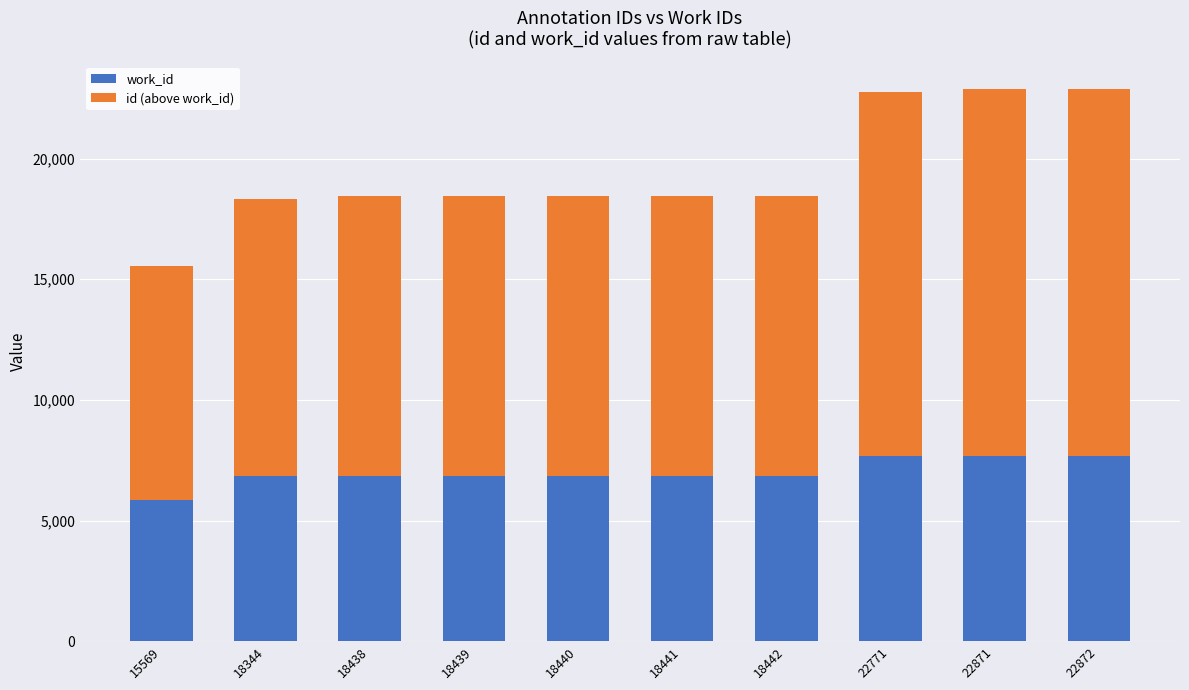

What is the approximate value of work_id at 22871?

7694